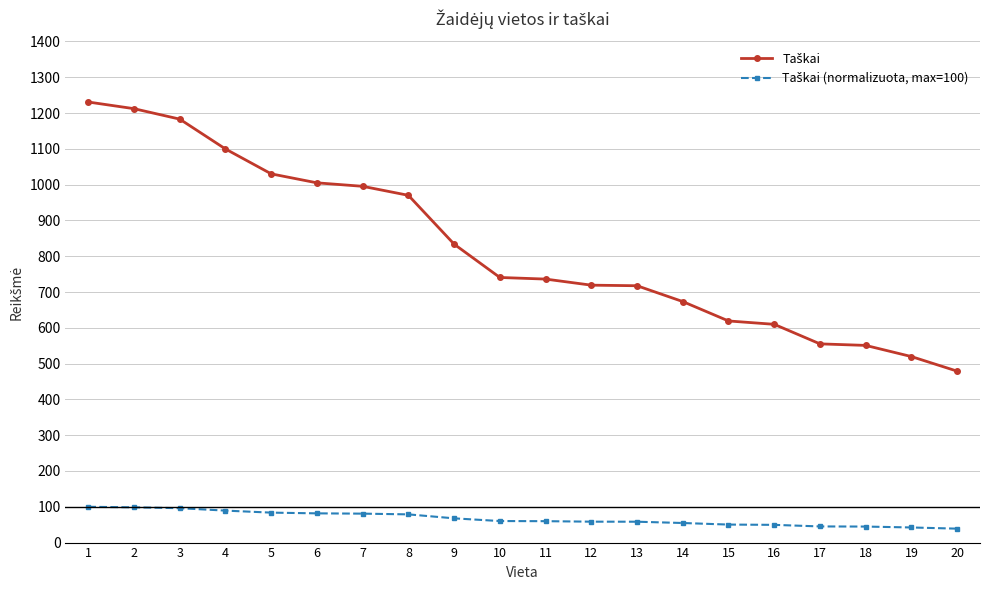

Does the chart have visible grid lines?

Yes